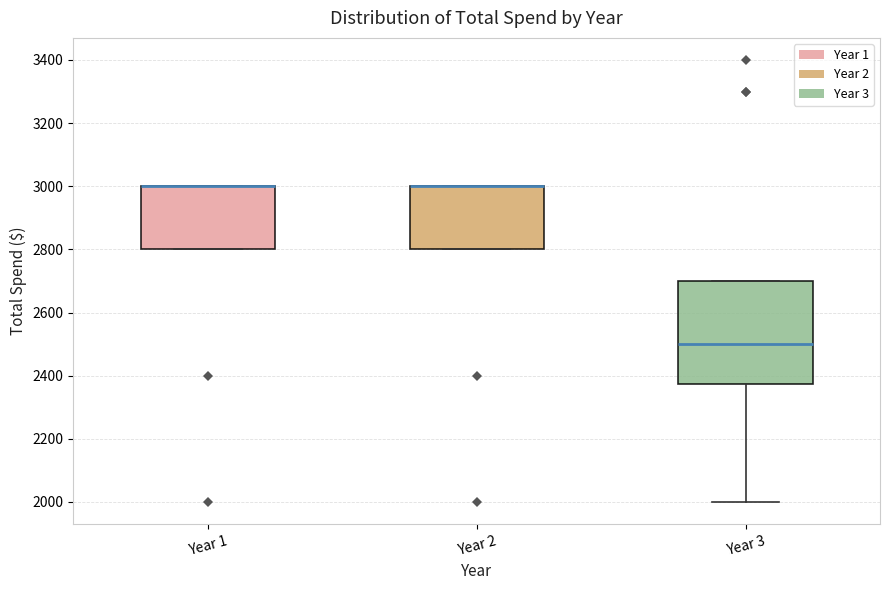

Reading left to right, read every box against the y-axis: the position of its median line, the range the box covers, and the ends of its whiskers. The values are not printed on the chart, so give them approximately, as read against the axis.

Year 1: median 3000 (drawn on the box's upper edge), box 2800 to 3000, whiskers 2800 to 3000
Year 2: median 3000 (drawn on the box's upper edge), box 2800 to 3000, whiskers 2800 to 3000
Year 3: median 2500, box 2380 to 2700, whiskers 2000 to 2700